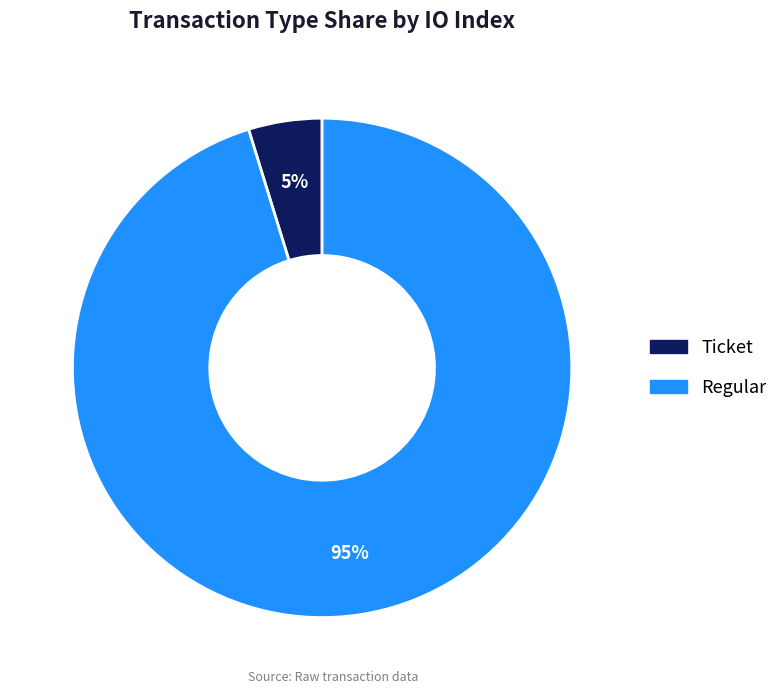

Which slice is the smallest?

Ticket